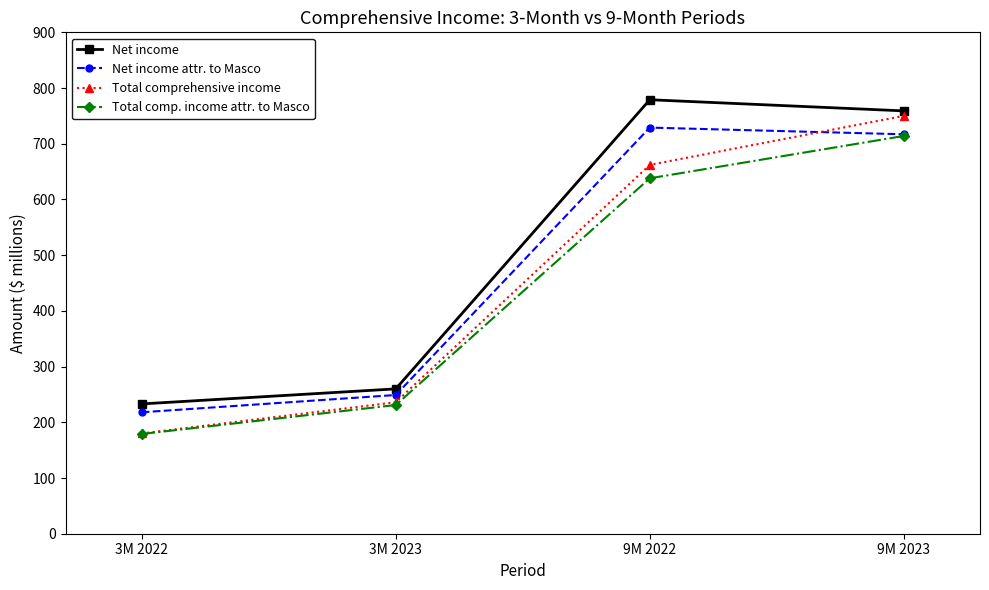

How many categories are shown in the chart?

4